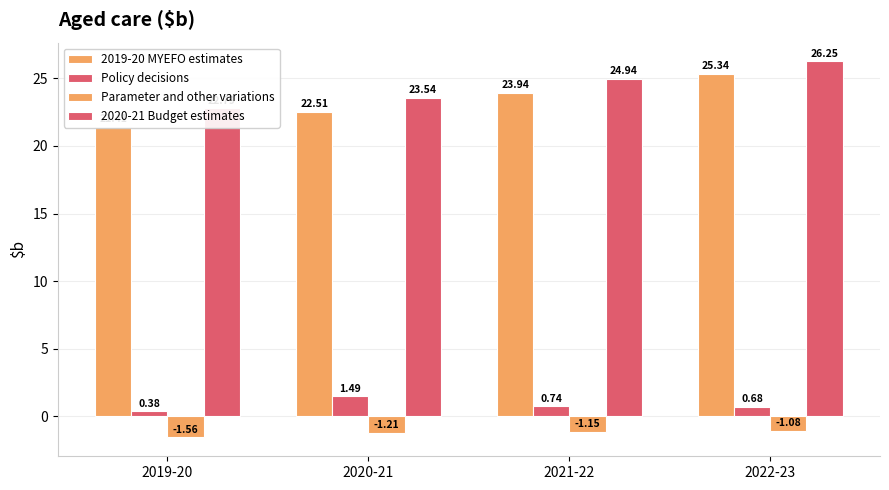

What is the difference between the highest and lowest values at 2022-23?

27.3